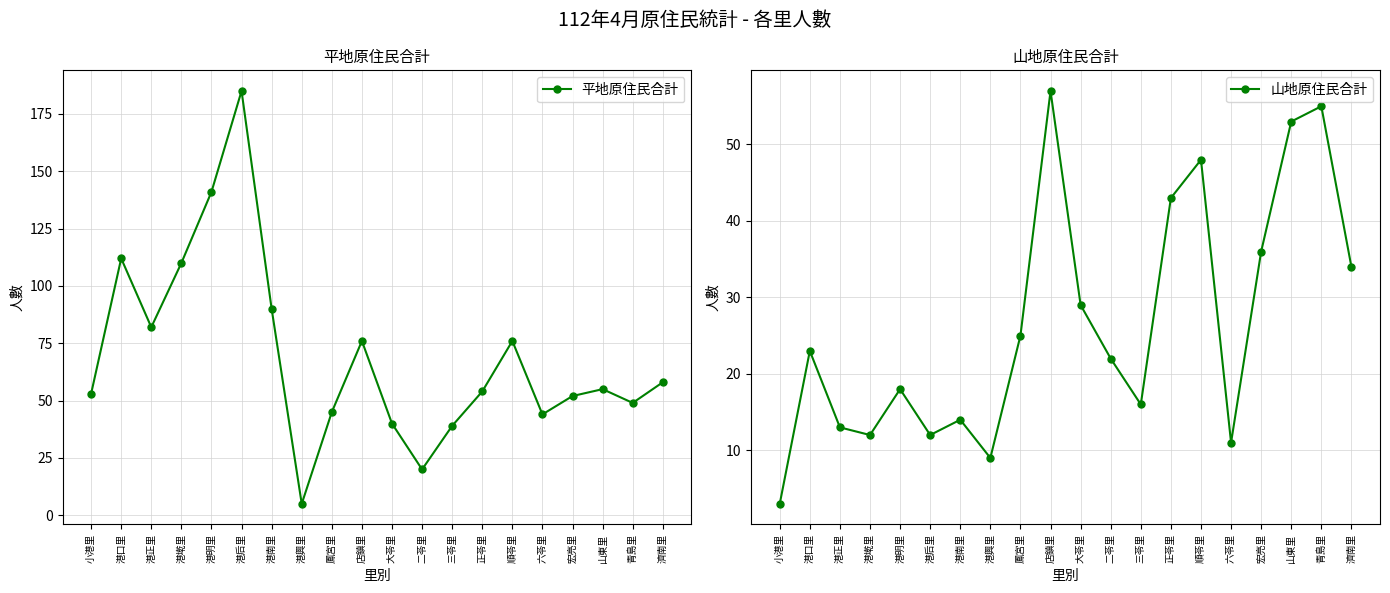

What is the greatest value displayed?

185